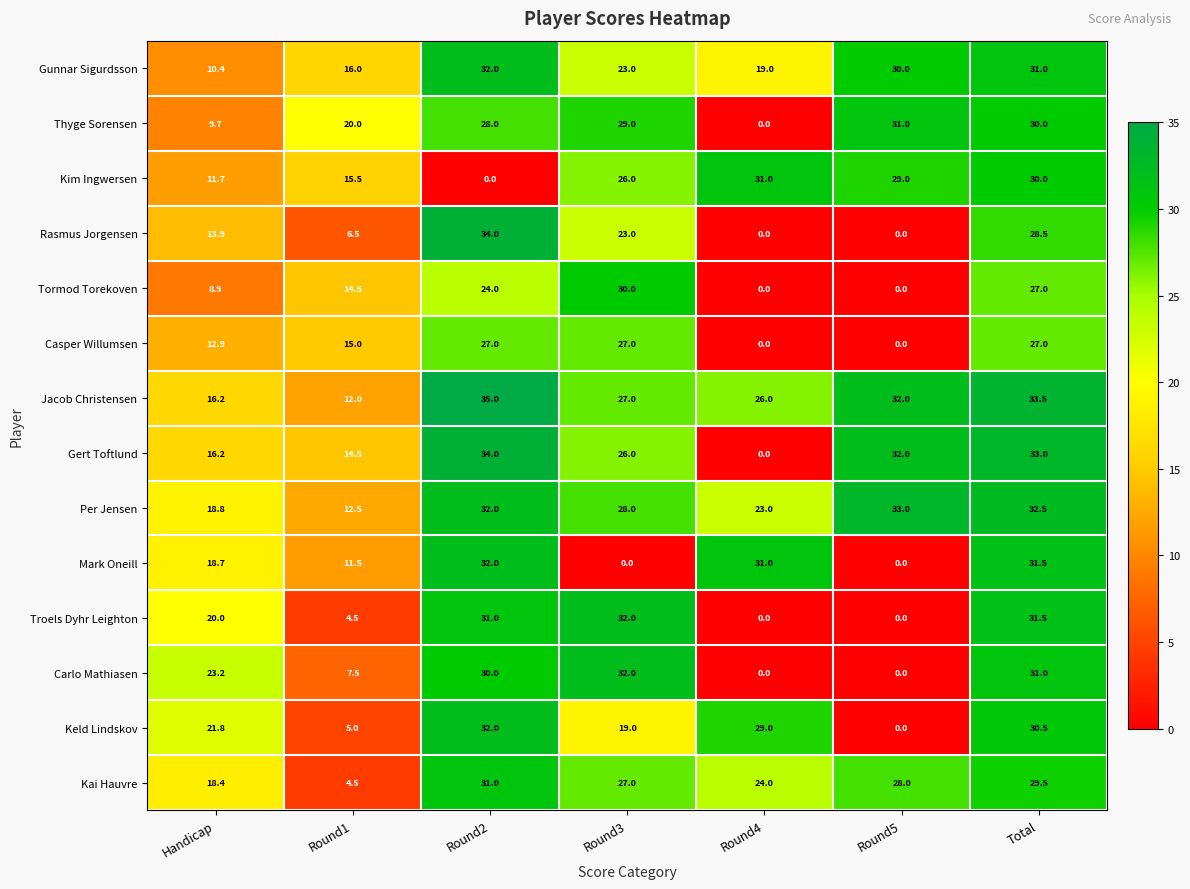

What is the difference between the second highest and second lowest values in the Per Jensen series?

13.7